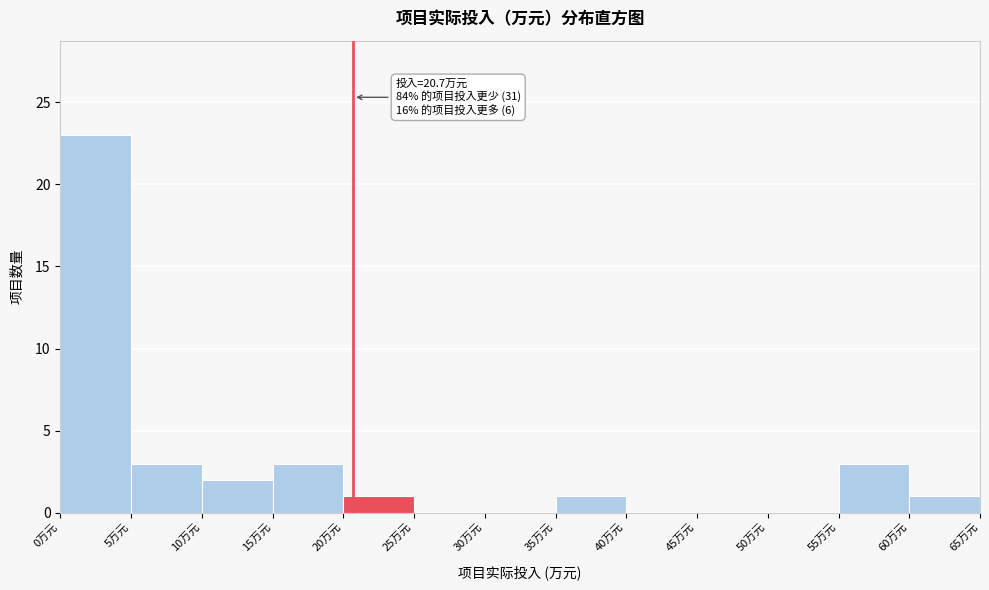

Over which range of the x-axis is the bar tallest?

0 to 5